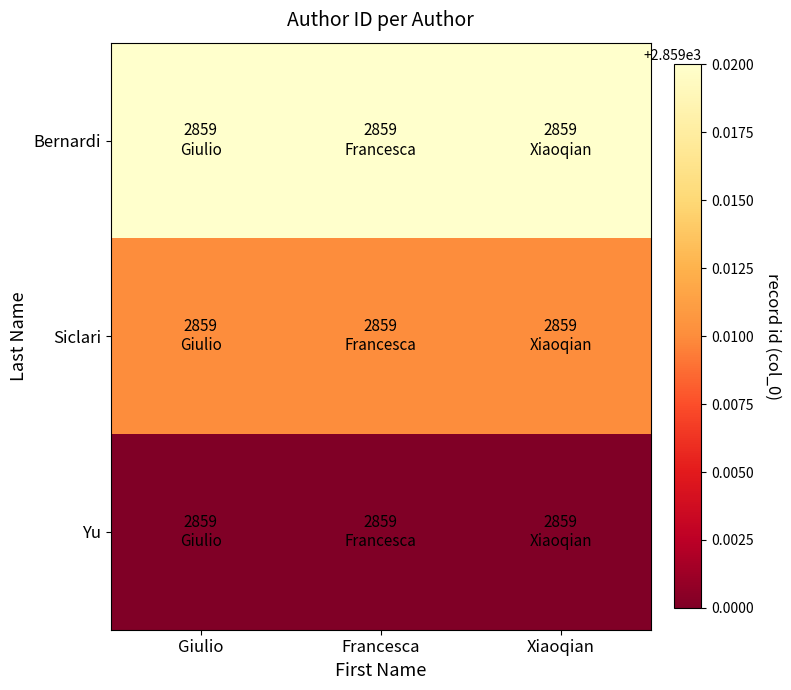

Which category has the highest value across all series?

Giulio